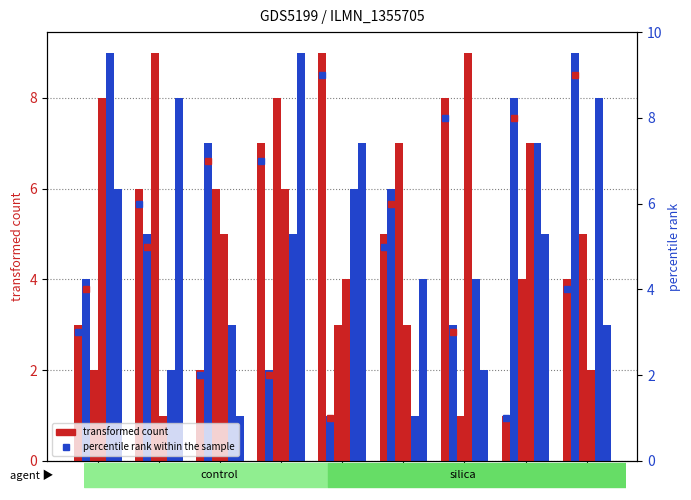

Between 4 and 3, which is larger?

4